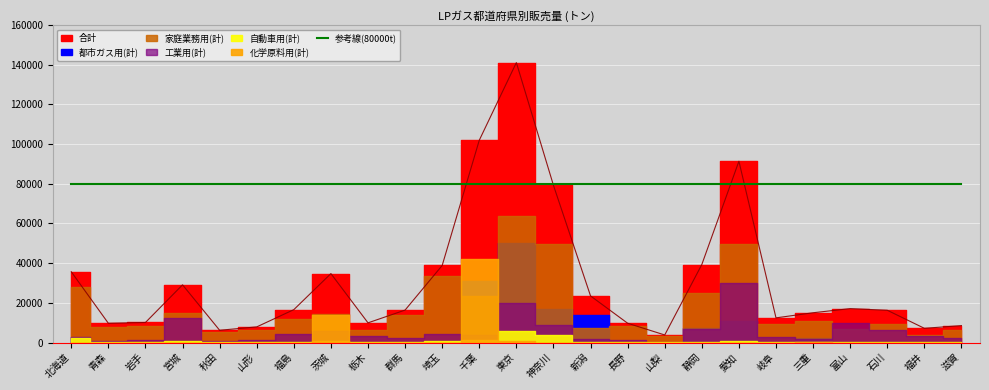

True or false: 工業用(計) has a value of 1720 at 三重.

True